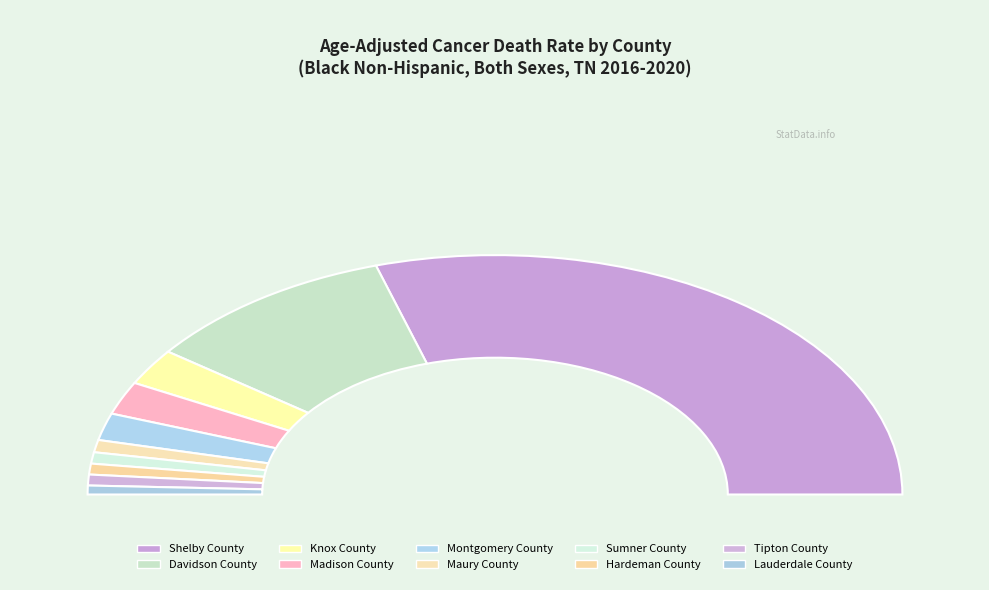

Between Knox County and Lauderdale County, which is larger?

Knox County